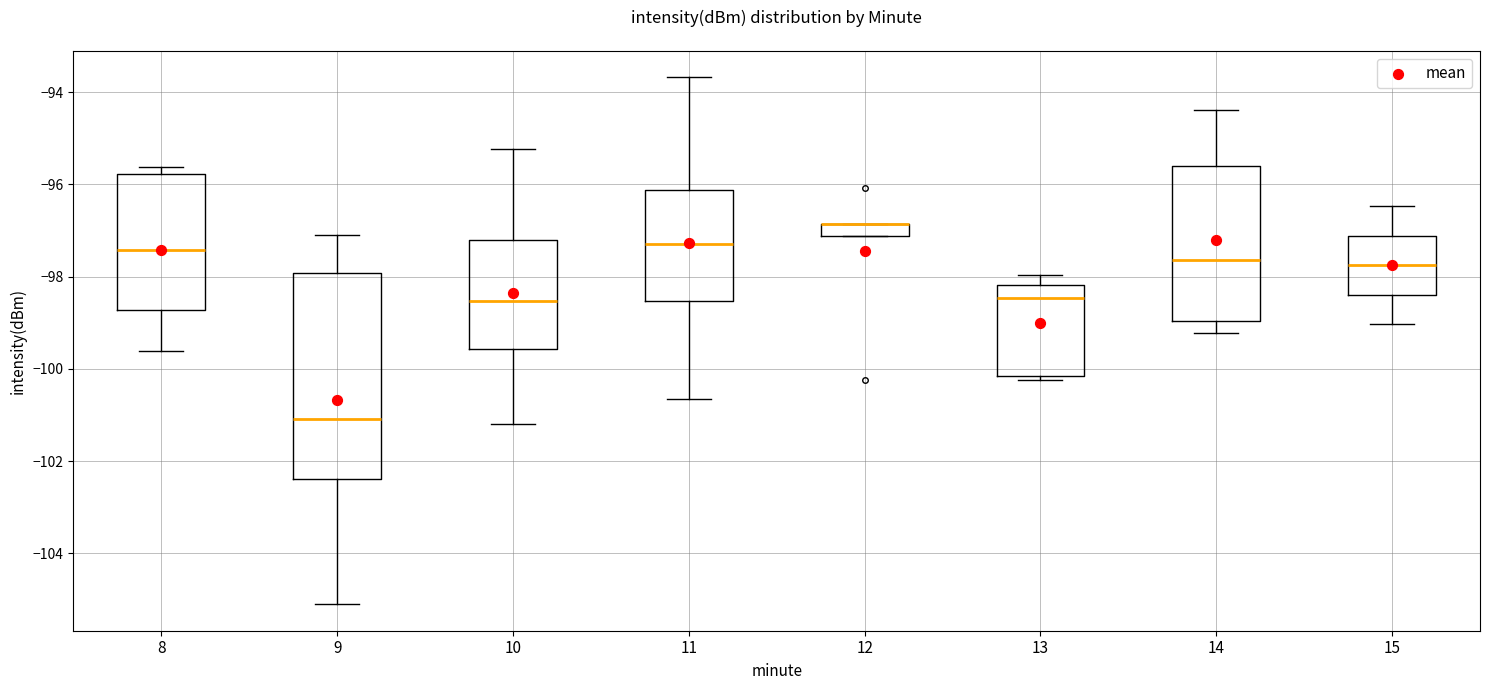

Which box is the tallest, from its lower edge to its upper edge?

9